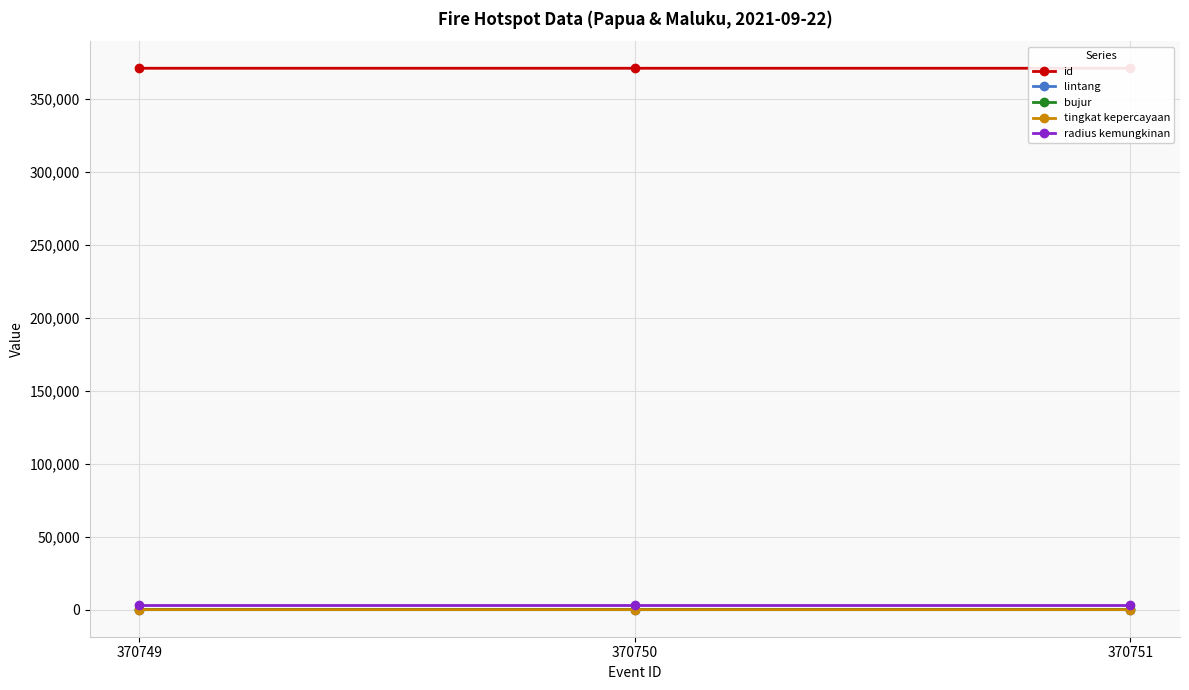

Between 370750 and 370751, which is larger?

370751